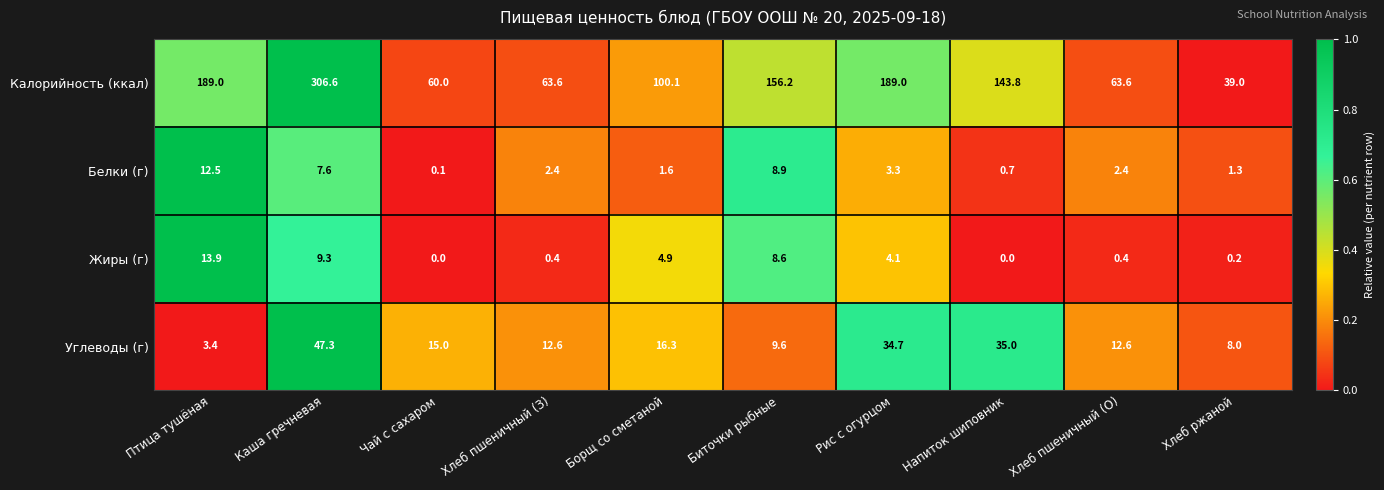

Rank the series at Биточки рыбные from highest to lowest value.

Калорийность (ккал), Углеводы (г), Белки (г), Жиры (г)